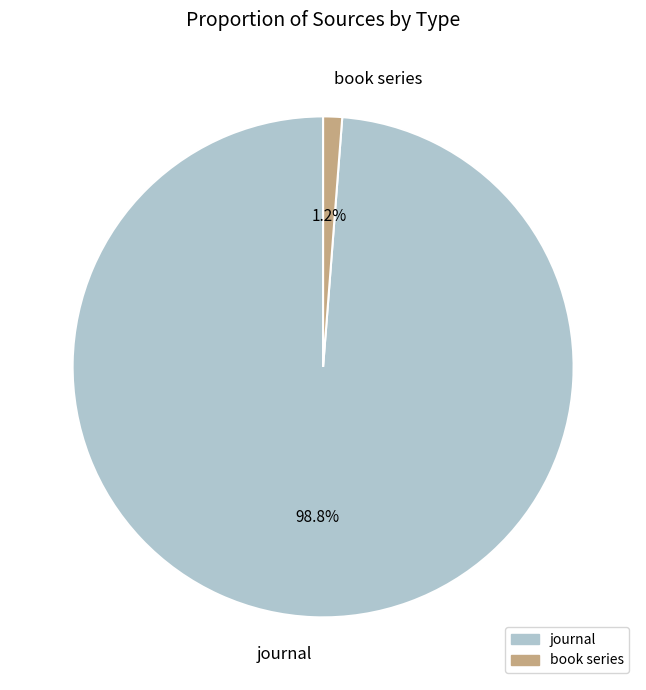

Does book series account for over 50% of the chart?

No